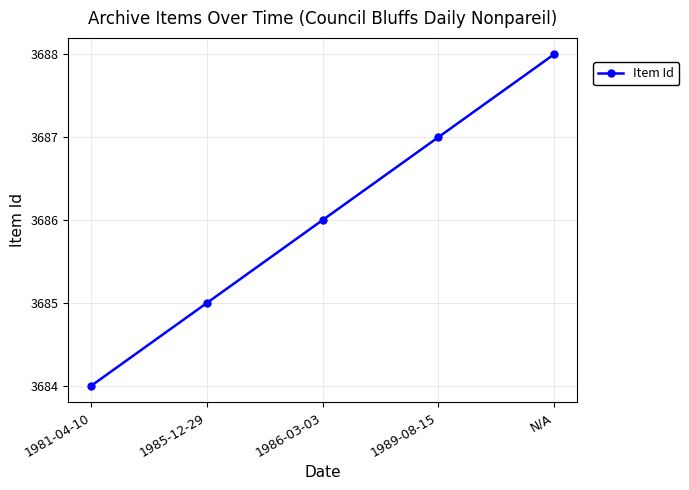

How many values are between 3685 and 3687?

3